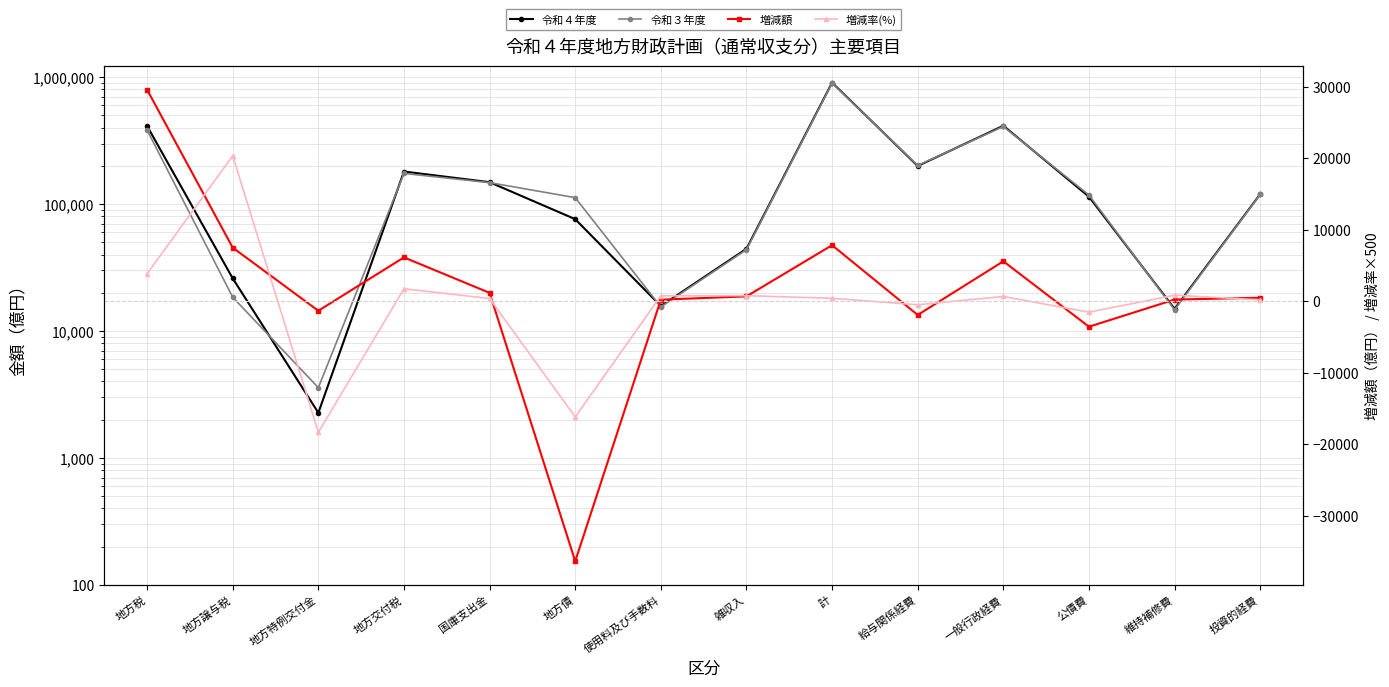

At which label does 増減額 reach its peak?

地方税